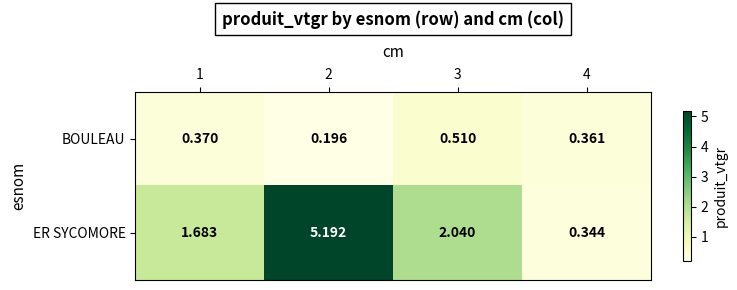

Between 1 and 4, which series saw the biggest shift?

ER SYCOMORE